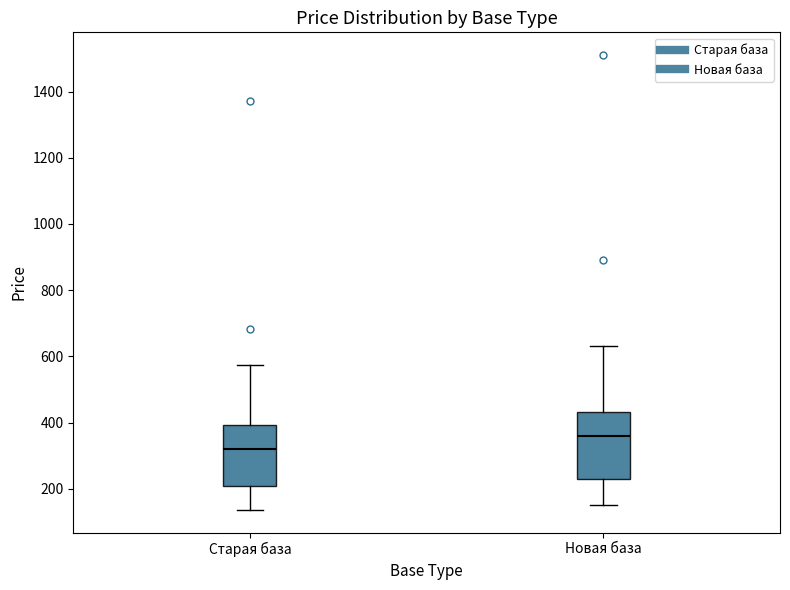

Where is the upper edge of the box for Старая база on the y-axis? The values are not printed on the chart, so give them approximately, as read against the axis.

400